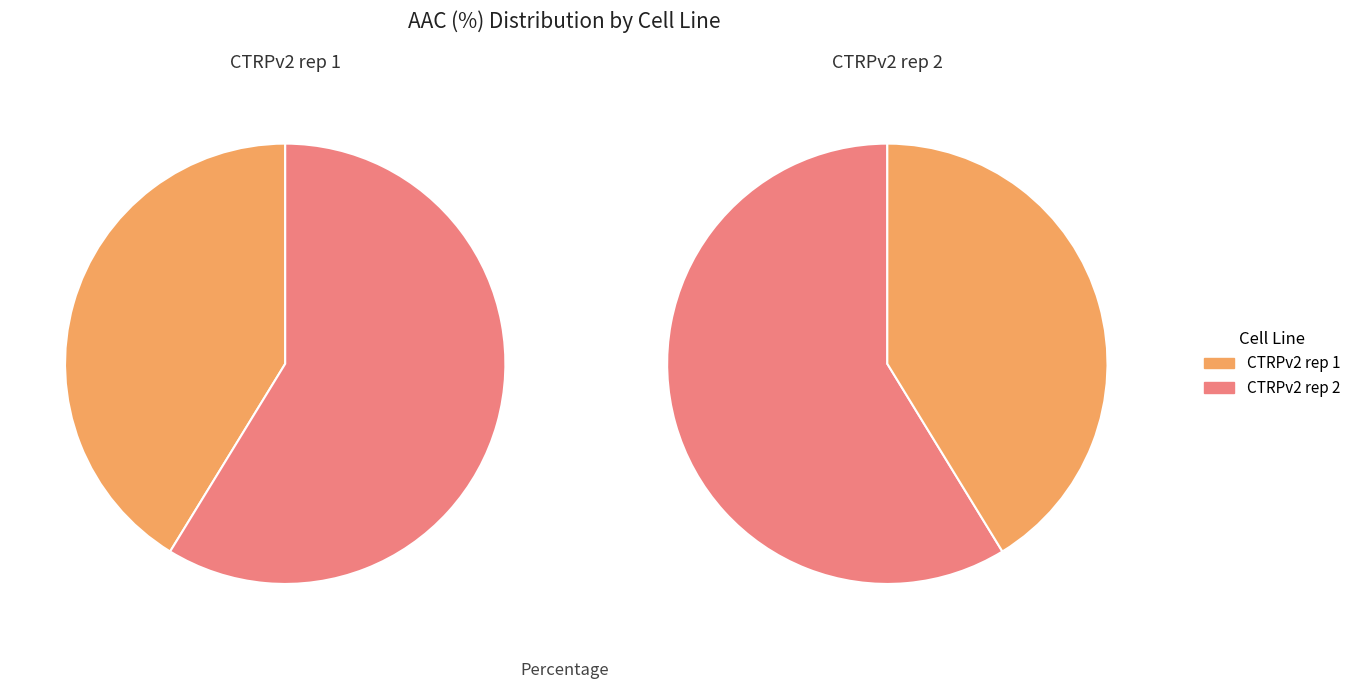

To the nearest percent, what is the combined percentage of CTRPv2 rep 2 and CTRPv2 rep 1?

100%